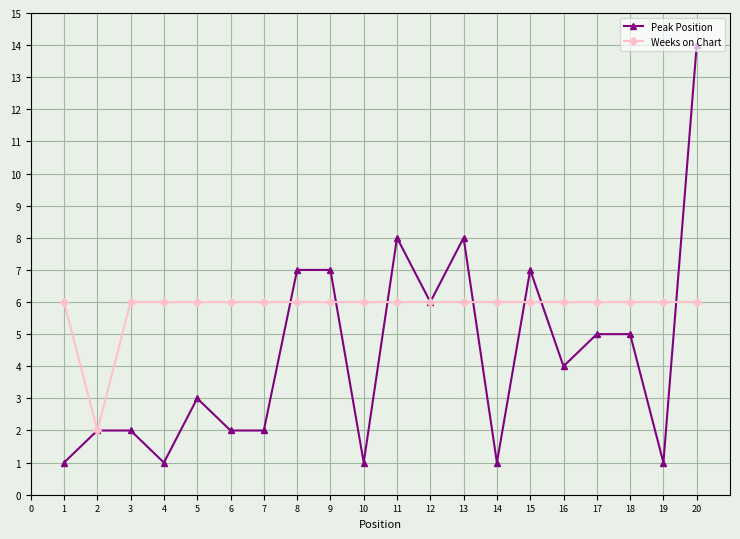

Rank the series at 17 from lowest to highest value.

Peak Position, Weeks on Chart